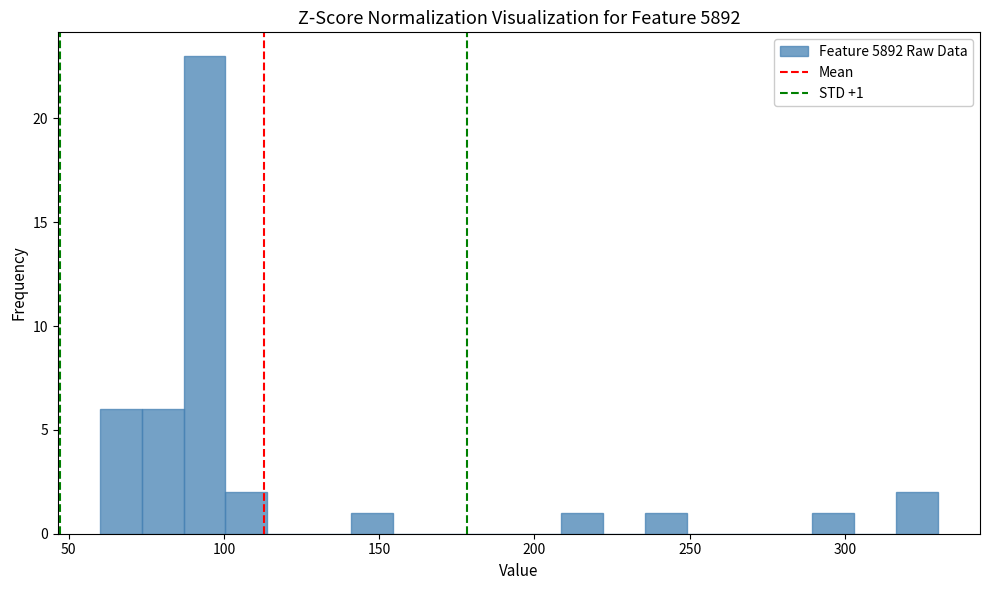

Read against the x-axis, roughly where is the centre of the tallest bar?

95